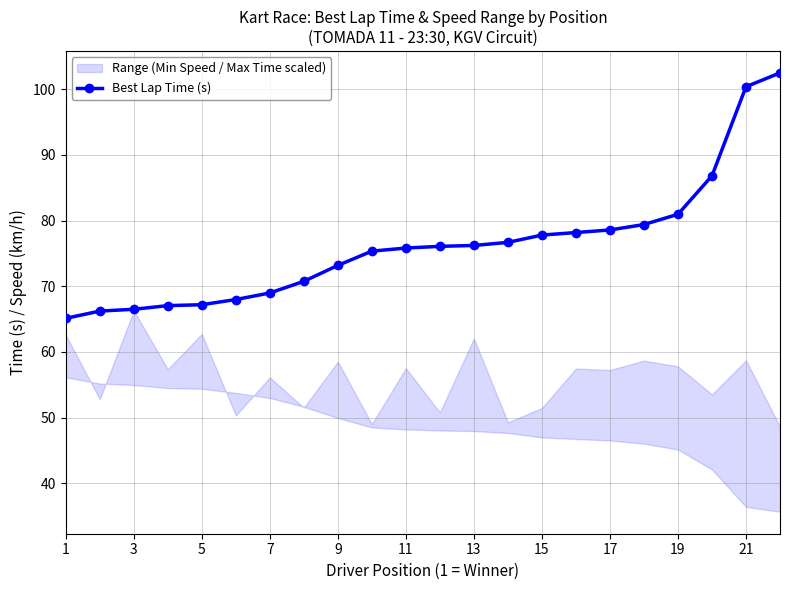

True or false: Best Lap Time (s) has a value of 76.2 at 13.

True